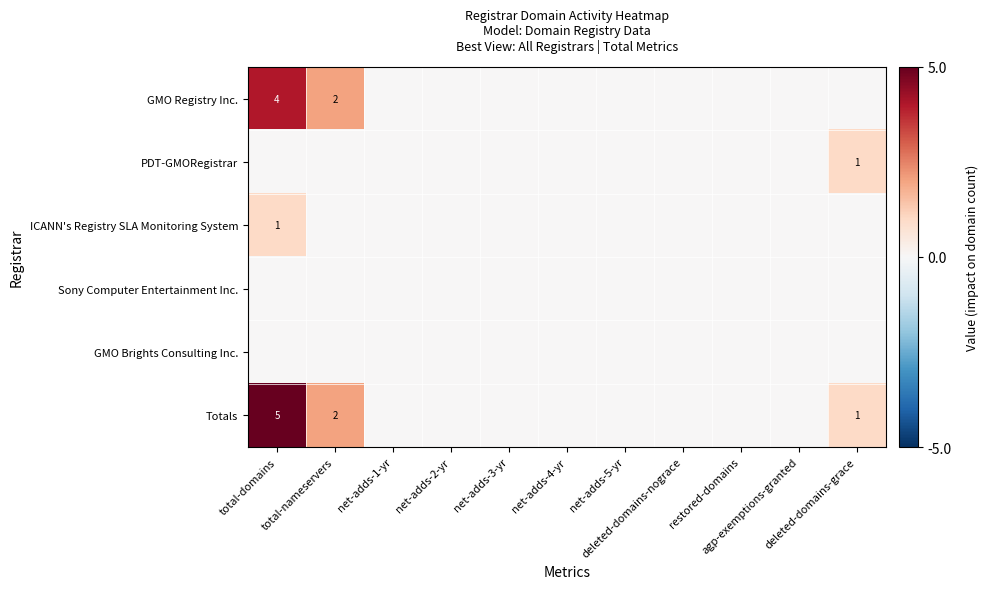

At how many categories does at least one series exceed 2?

1